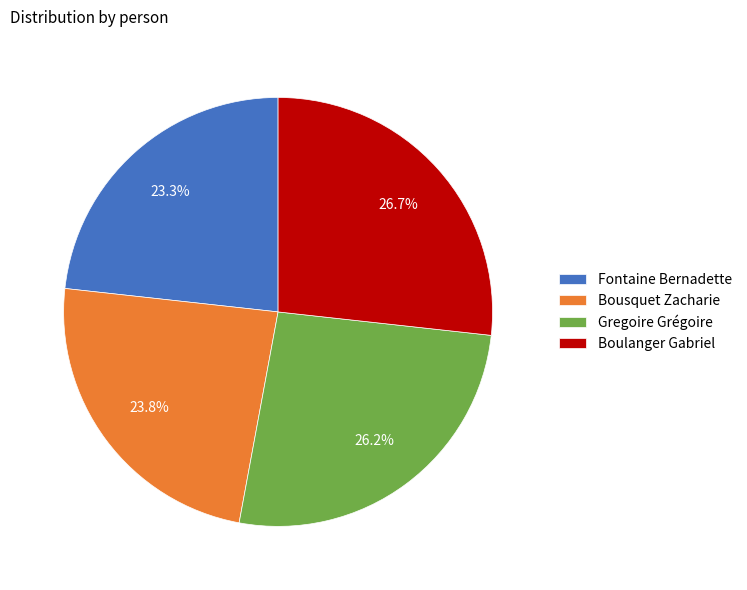

Between Gregoire Grégoire and Boulanger Gabriel, which is larger?

Boulanger Gabriel